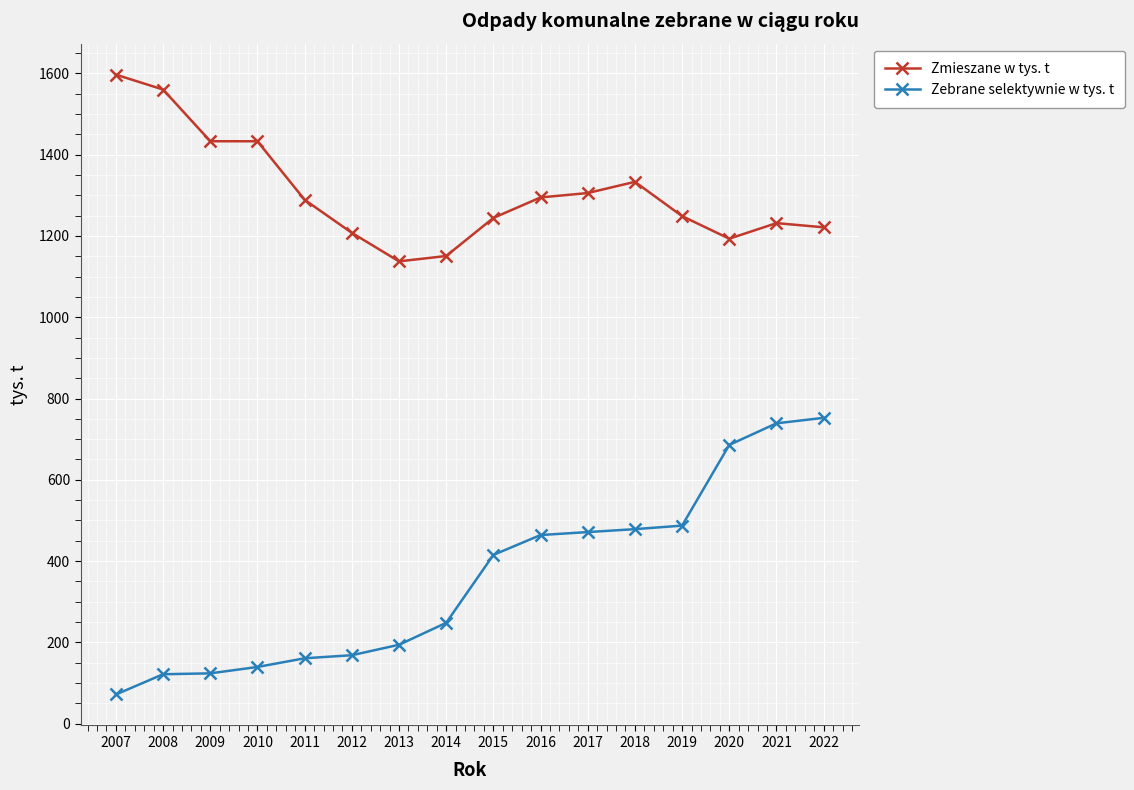

Count the number of data series in this chart.

2